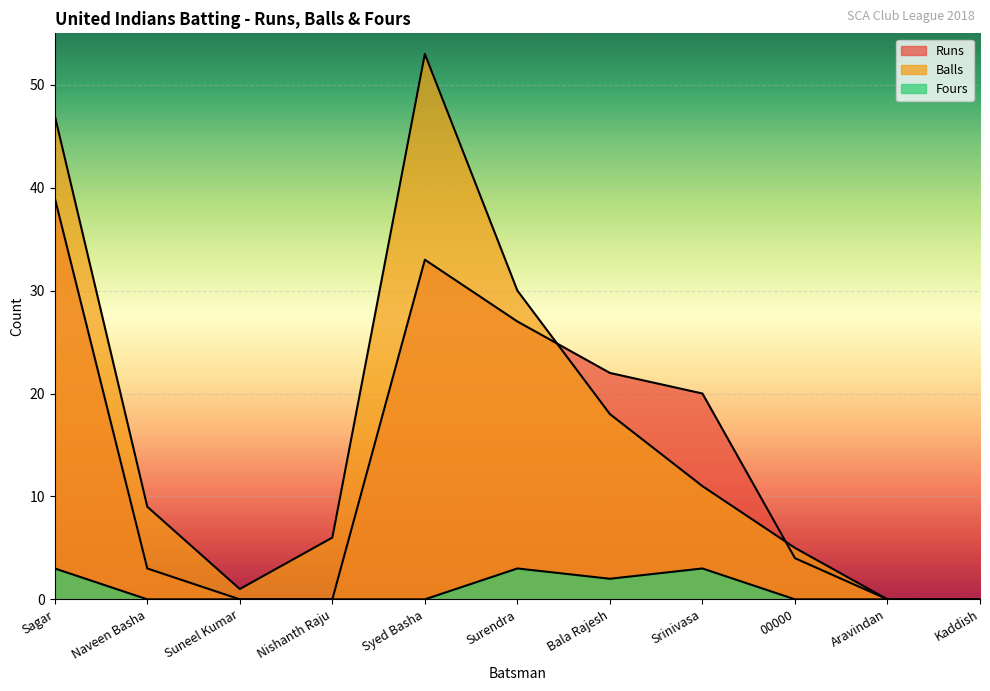

How many values in the Fours series exceed 0?

4